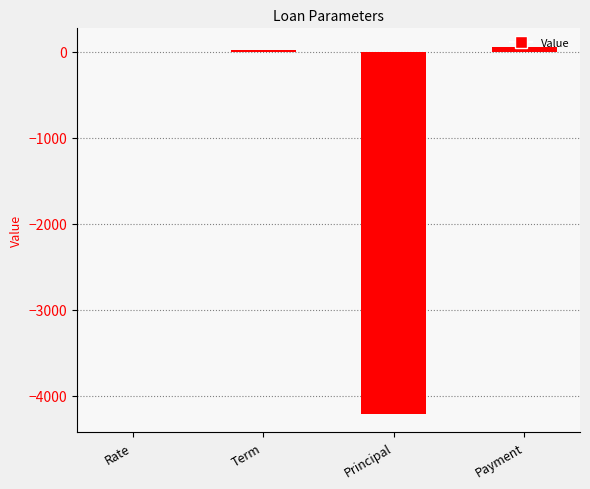

Is it true that the value at Principal is -4207.2?

True